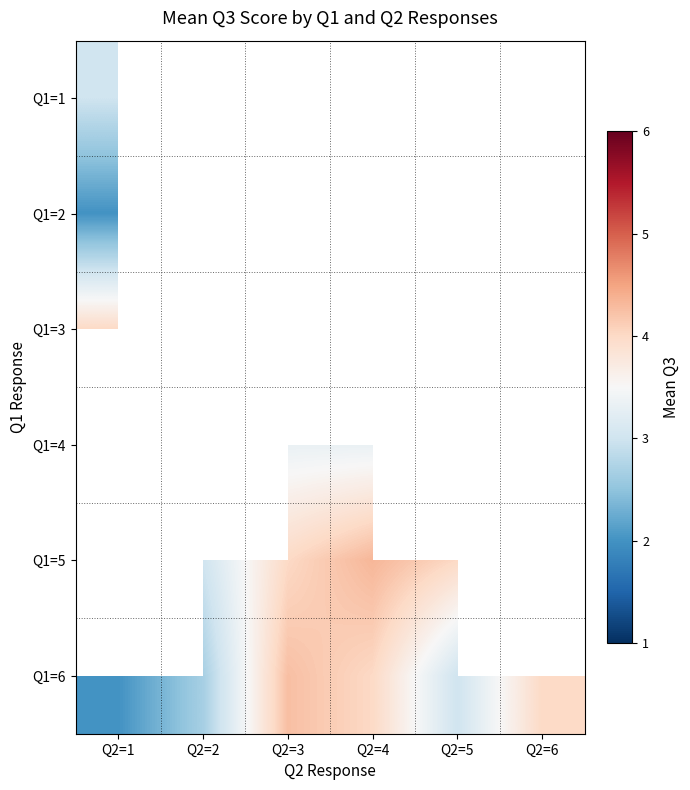

At how many categories does at least one series exceed 2?

6